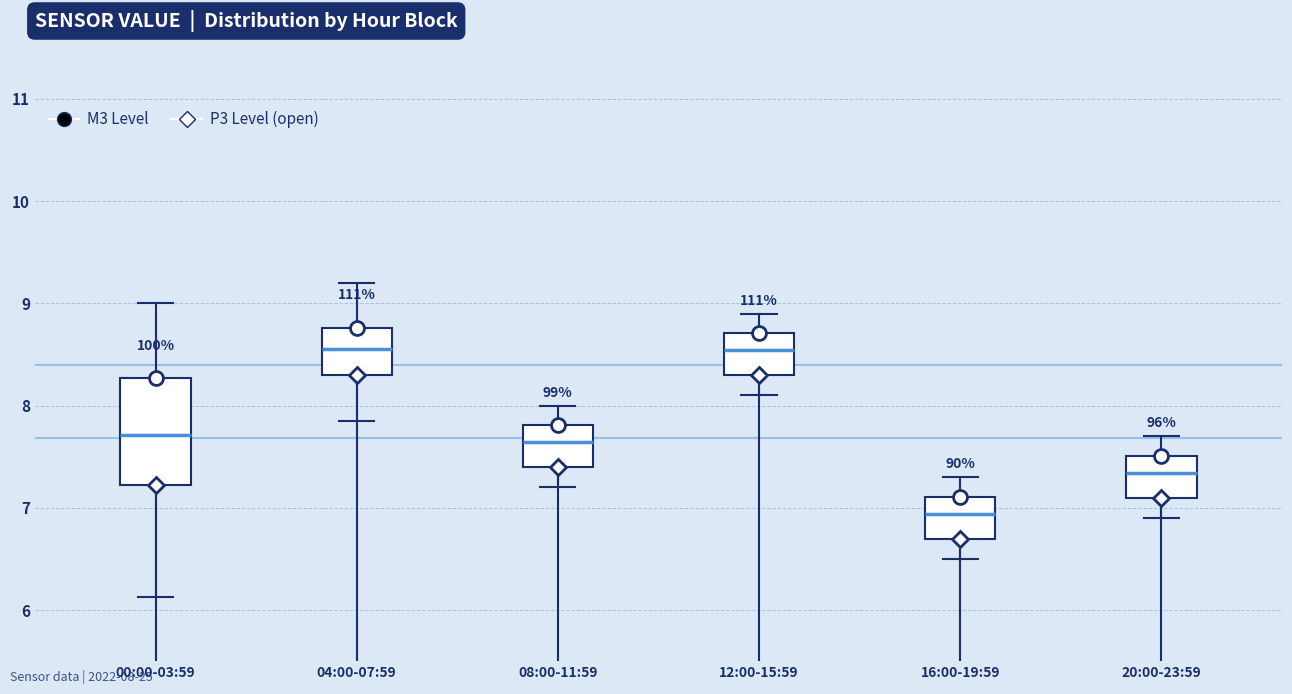

Reading left to right, read every box against the y-axis: the position of its median line, the range the box covers, and the ends of its whiskers. The values are not printed on the chart, so give them approximately, as read against the axis.

00:00-03:59: median 7.7, box 7.2 to 8.3, whiskers 6.1 to 9.0
04:00-07:59: median 8.6, box 8.3 to 8.8, whiskers 7.9 to 9.2
08:00-11:59: median 7.6, box 7.4 to 7.8, whiskers 7.2 to 8.0
12:00-15:59: median 8.5, box 8.3 to 8.7, whiskers 8.1 to 8.9
16:00-19:59: median 6.9, box 6.7 to 7.1, whiskers 6.5 to 7.3
20:00-23:59: median 7.3, box 7.1 to 7.5, whiskers 6.9 to 7.7